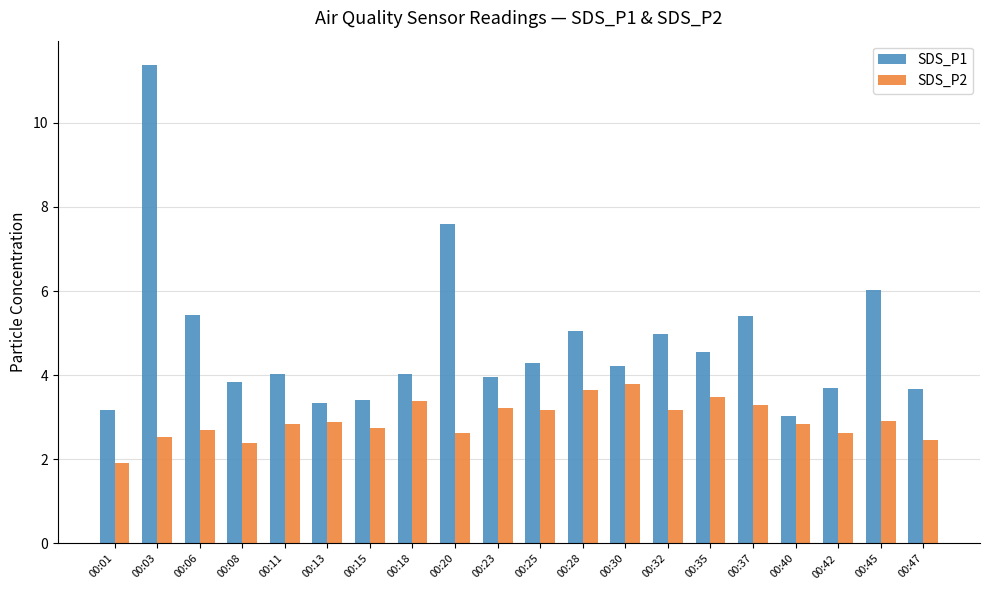

Which category has the lowest value across all series?

00:01